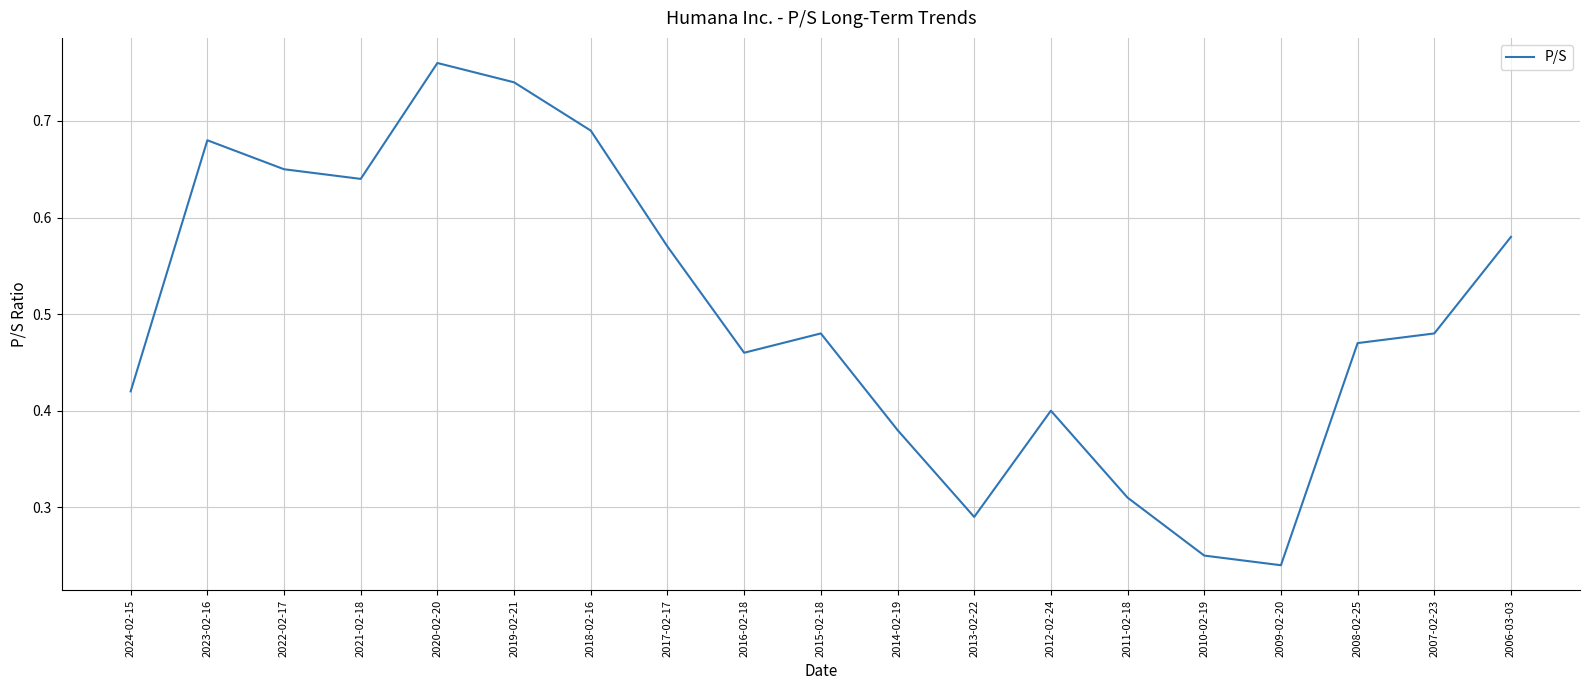

True or false: the data has more than 0 interior local peaks.

True